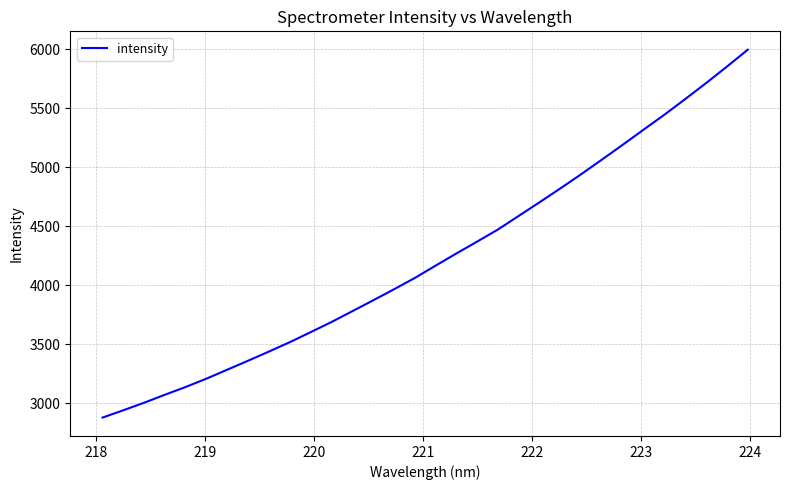

What is the difference between the maximum and minimum values?

3117.5